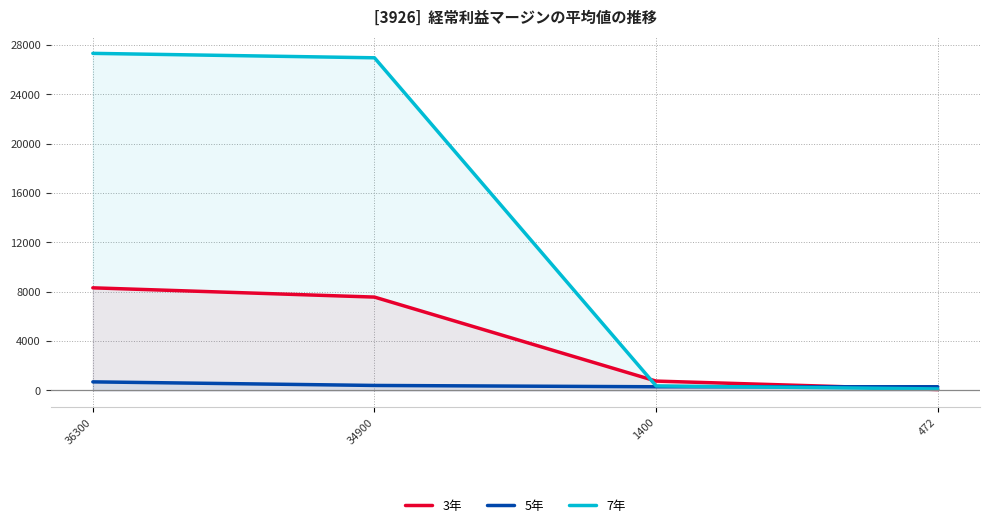

True or false: 3年 has a value of 3526 at 36300.

False